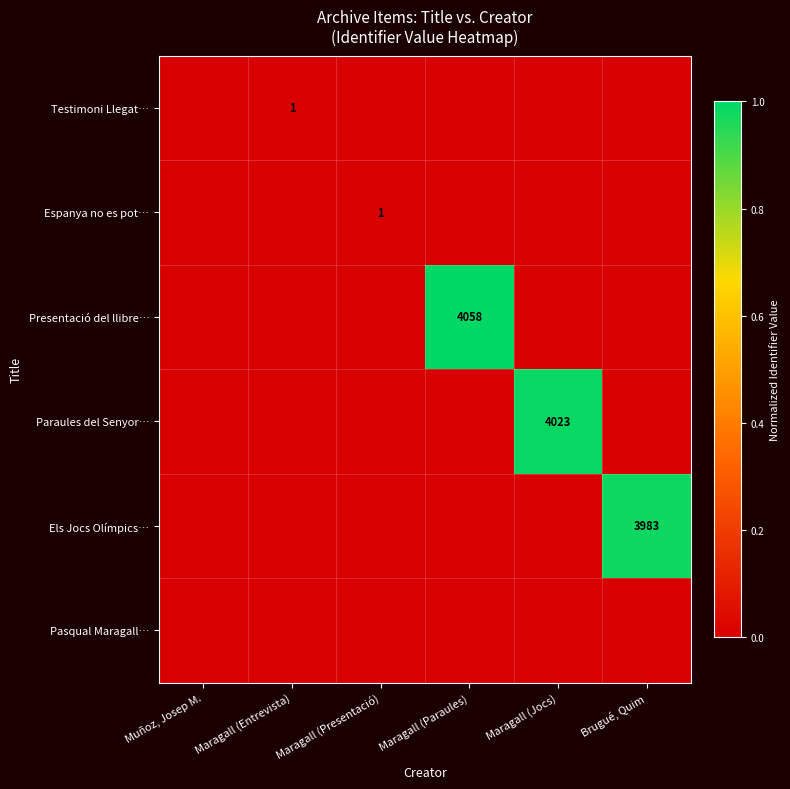

True or false: Paraules del Senyor… has a value of 2444 at Maragall (Jocs).

False